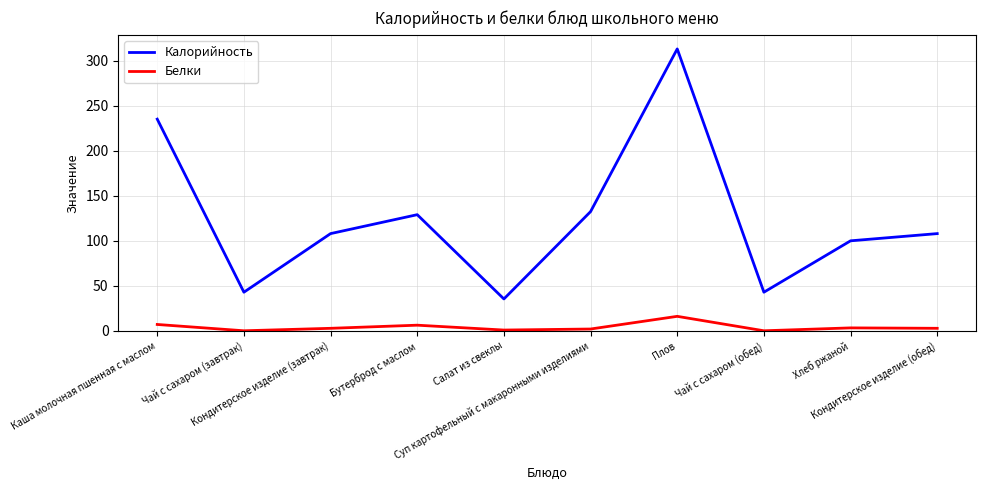

Which series has the widest spread of values?

Калорийность